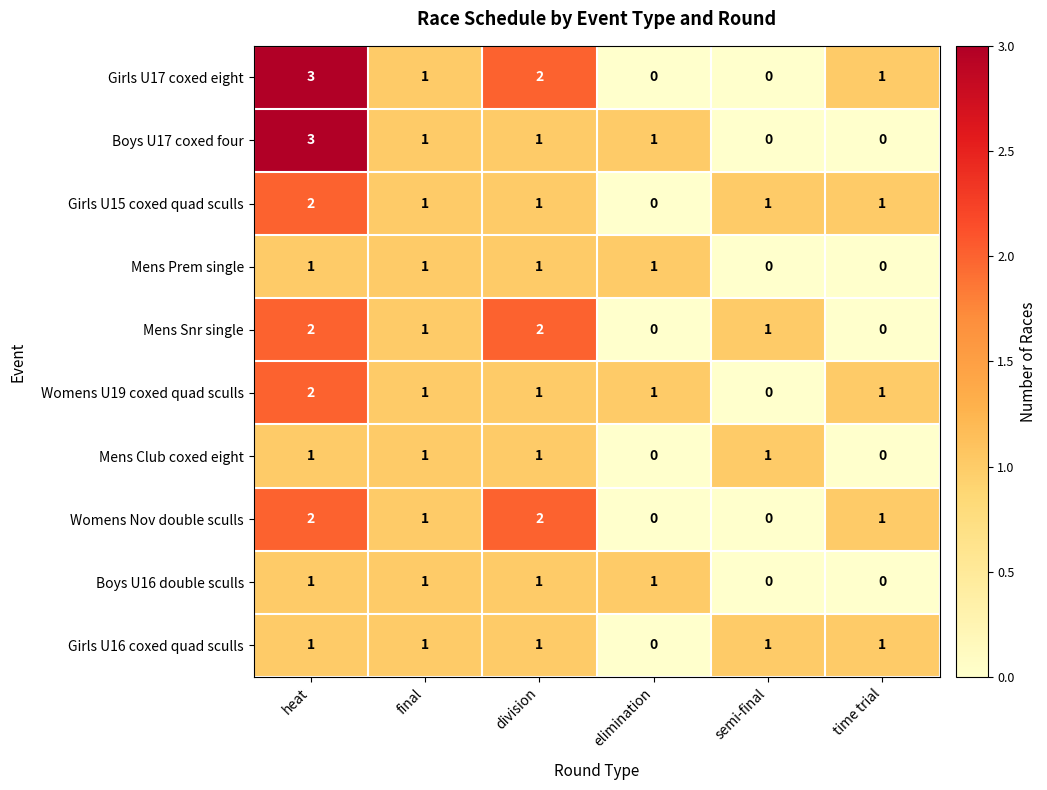

At which category is the sum across all series the highest?

heat